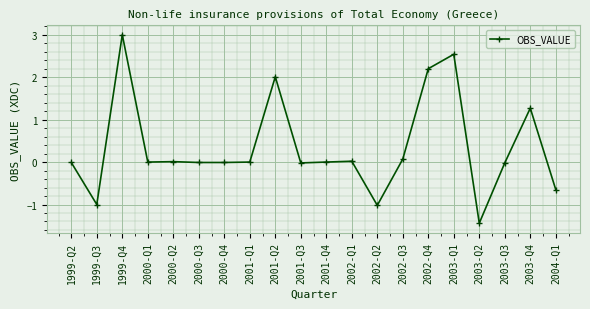

What is the change in value from 2003-Q1 to 2004-Q1?

-3.2